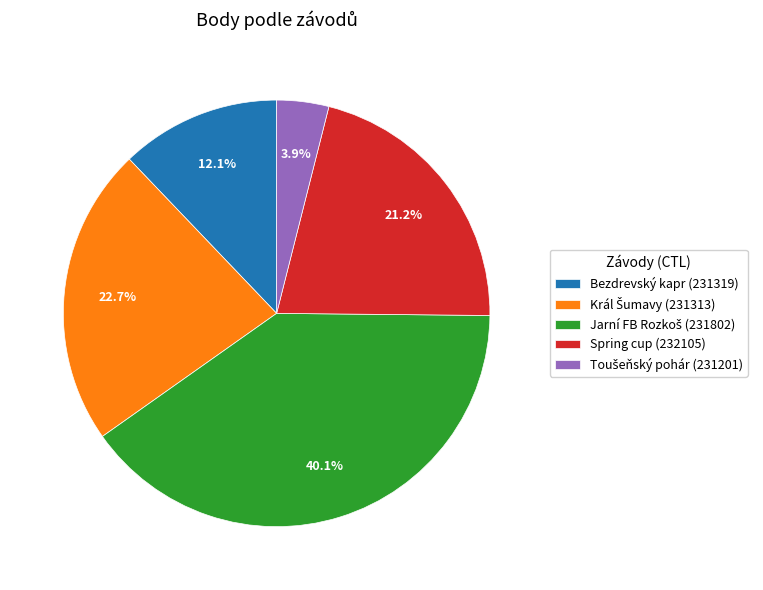

Is there a majority slice in this chart?

No